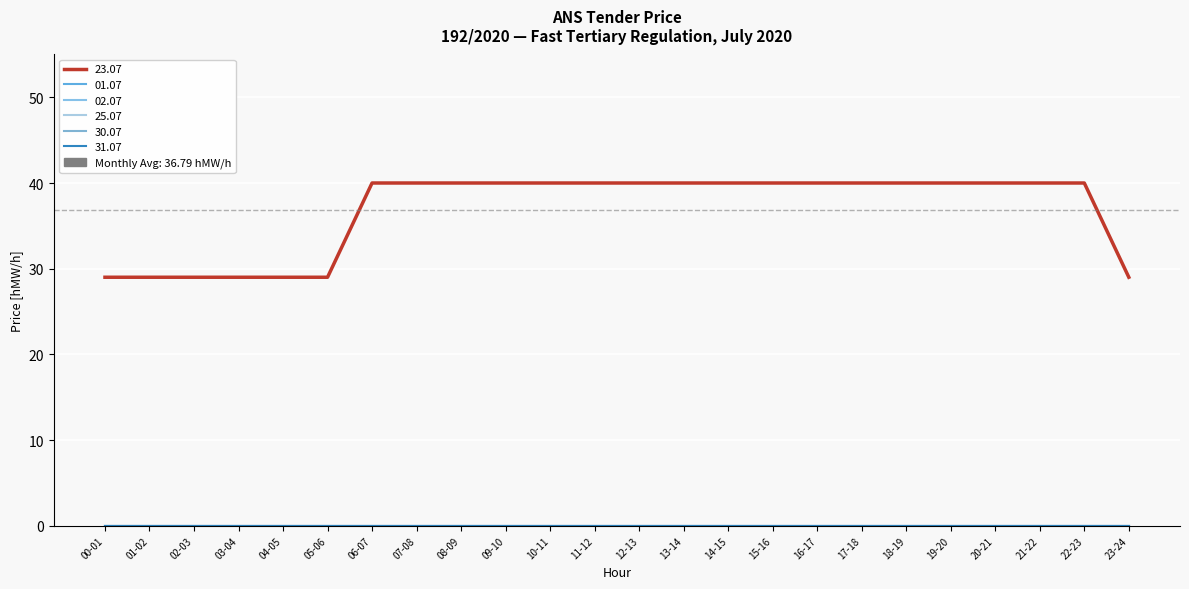

Which category has the lowest value across all series?

00-01